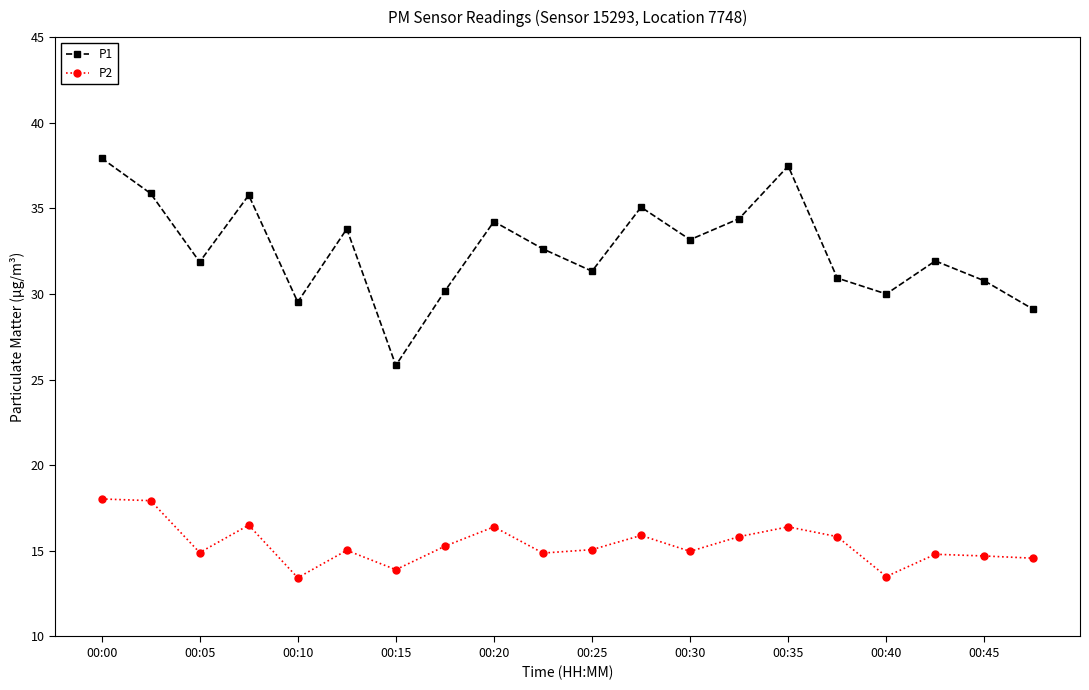

What is the value of the P1 point at the 5th from the left?

29.5